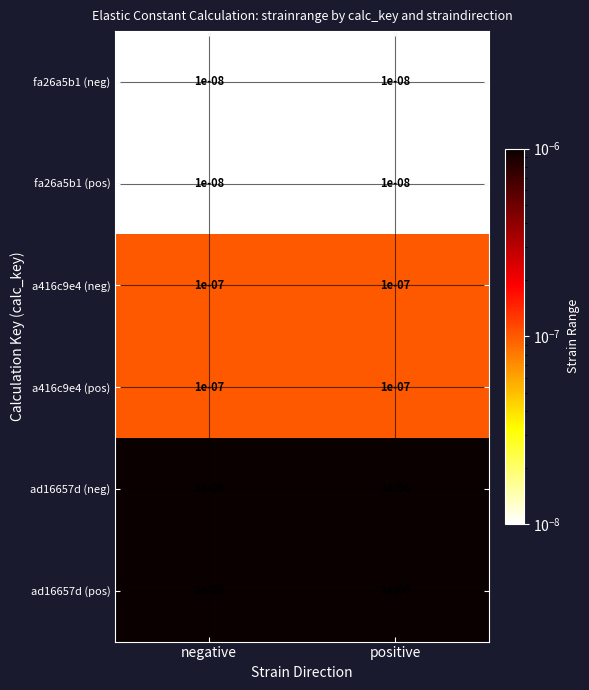

Which series changed the most between negative and positive?

fa26a5b1 (neg)